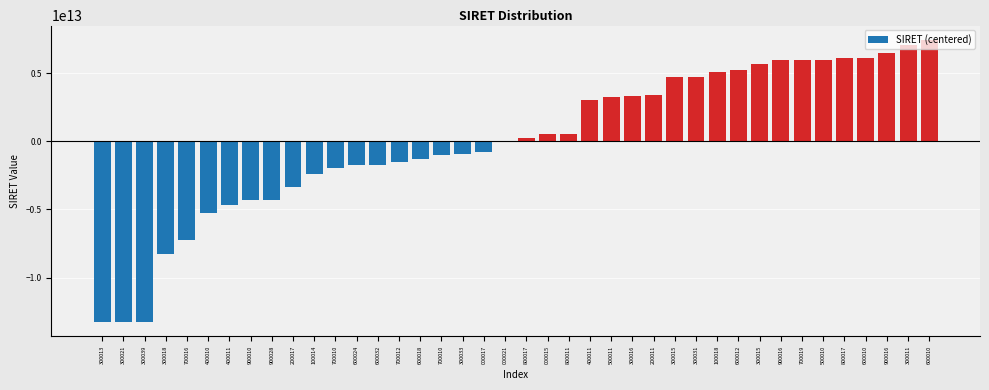

Count the number of data series in this chart.

1